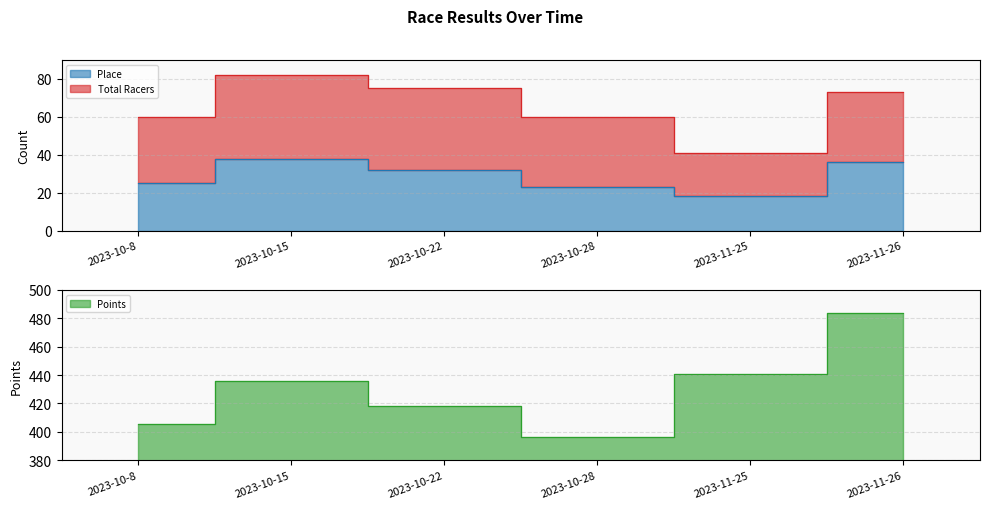

At which label is Points closest to 440?

2023-11-25